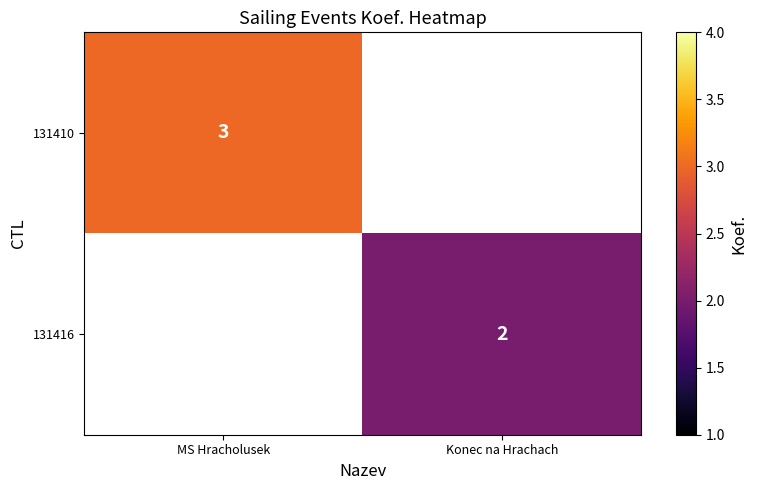

True or false: 131416 has a value of 0.4 at Konec na Hrachach.

False